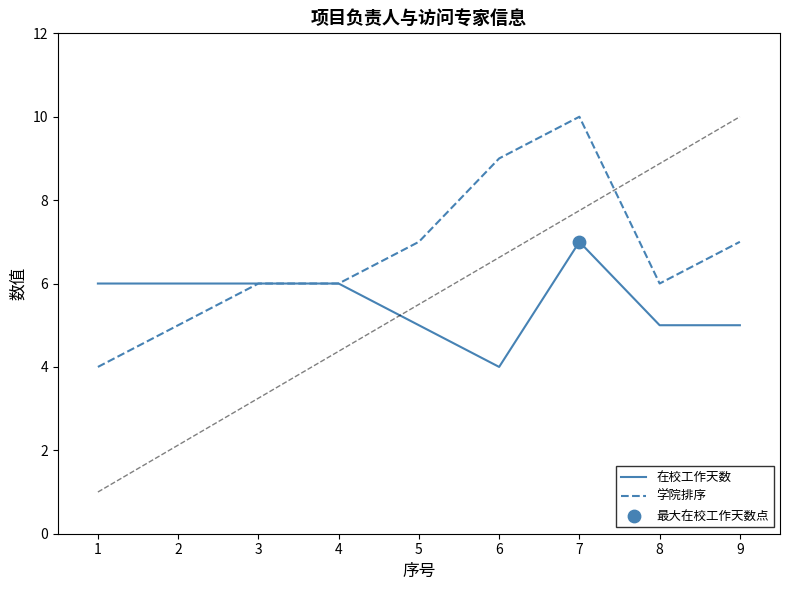

Is the value of 在校工作天数 at 6 greater than the value of 学院排序 at 2?

No